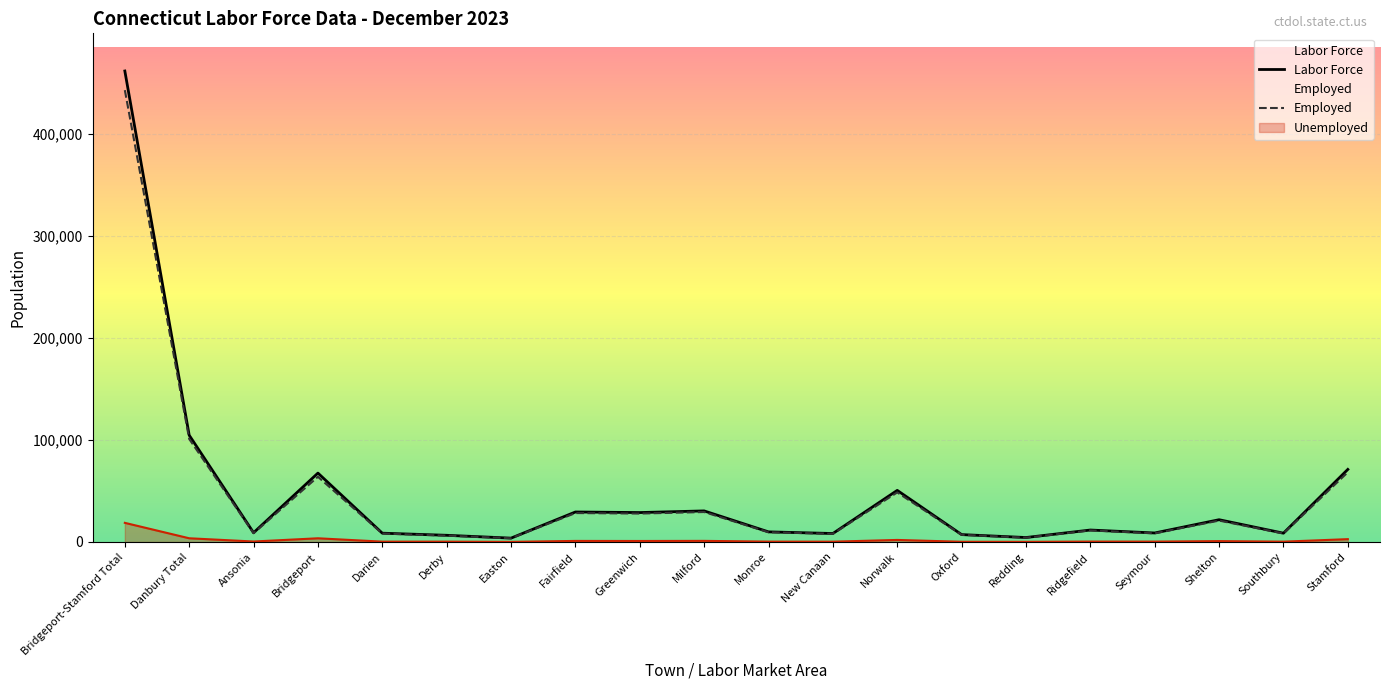

What is the maximum value shown in the chart?

461938